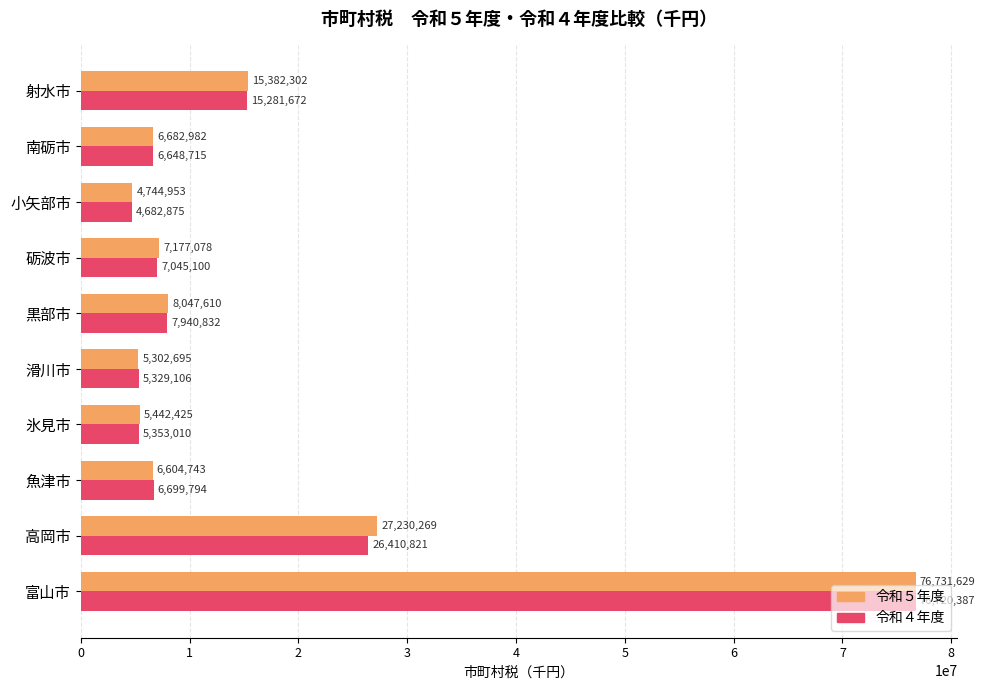

Rank the categories by 令和４年度 value from lowest to highest.

小矢部市, 滑川市, 氷見市, 南砺市, 魚津市, 砺波市, 黒部市, 射水市, 高岡市, 富山市